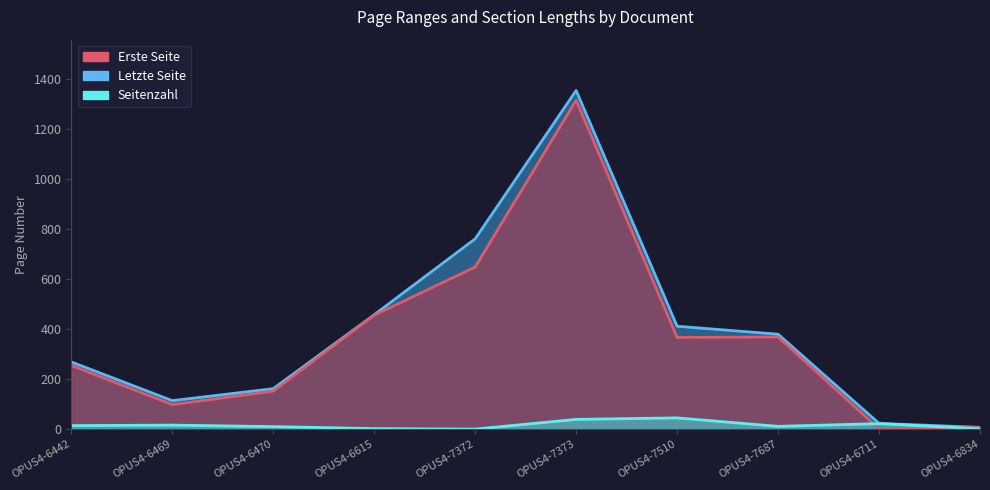

Rank the categories by Seitenzahl value from lowest to highest.

OPUS4-7372, OPUS4-6834, OPUS4-6615, OPUS4-6470, OPUS4-7687, OPUS4-6442, OPUS4-6469, OPUS4-6711, OPUS4-7373, OPUS4-7510